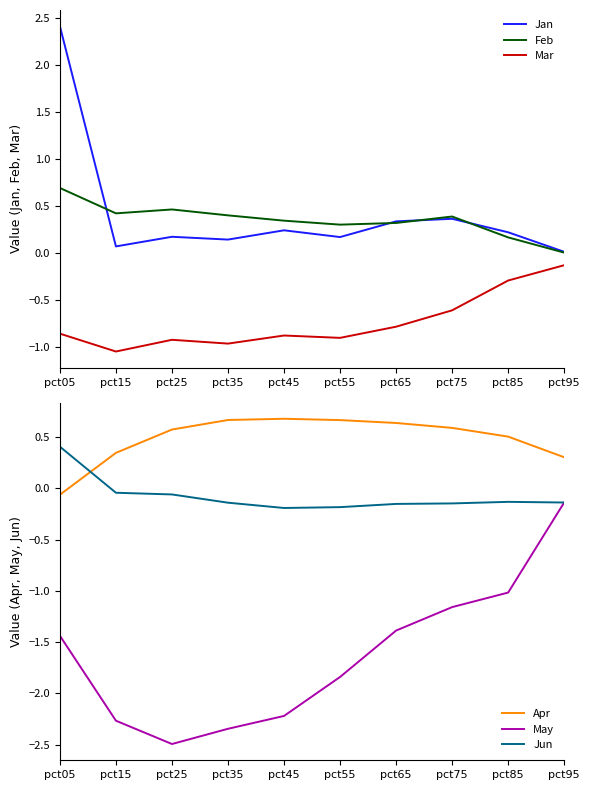

What is the total value across all series at pct35?

-2.2